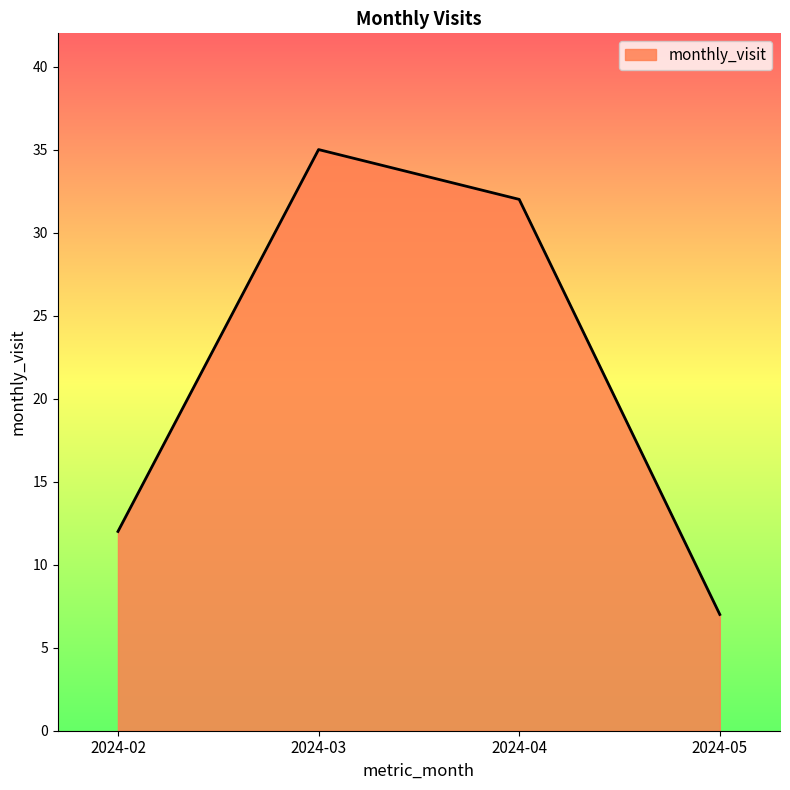

List the labels in order of value, largest first.

2024-03, 2024-04, 2024-02, 2024-05